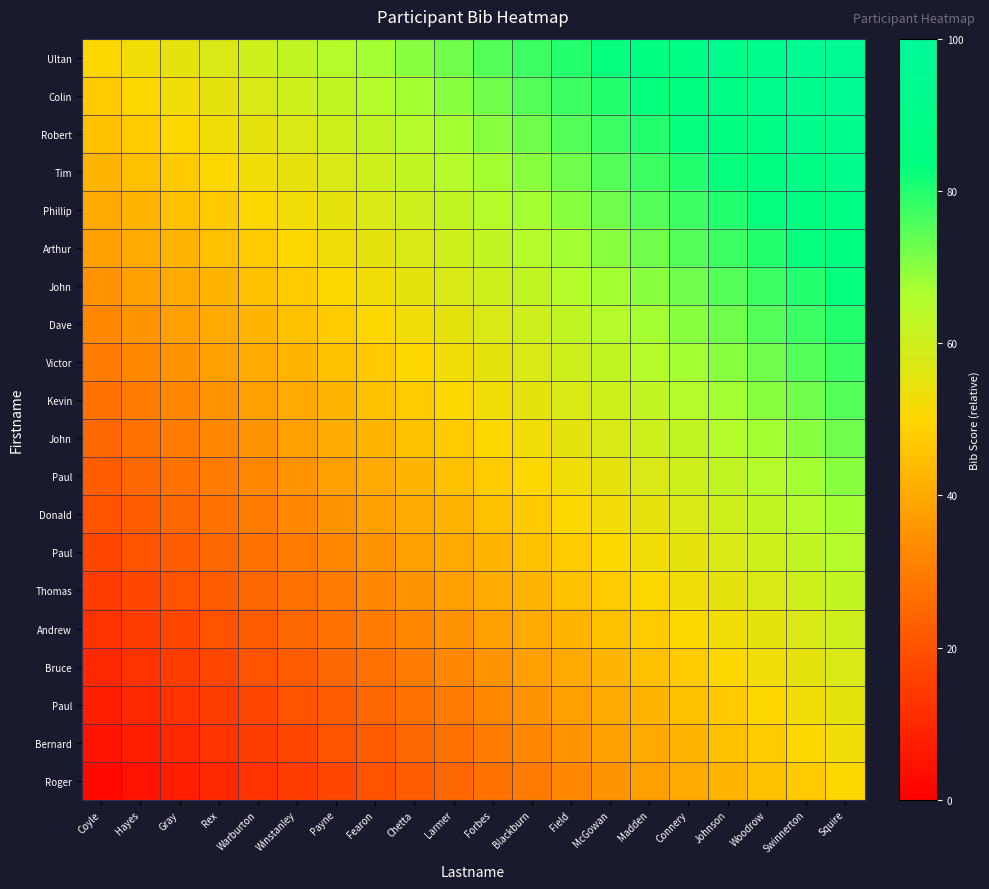

What is the total value across all series at Chetta?

925.0